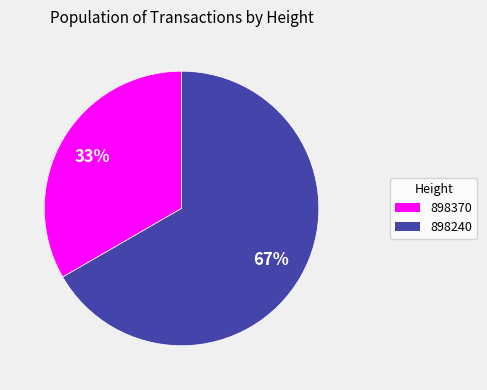

Which has a higher value, 898370 or 898240?

898240